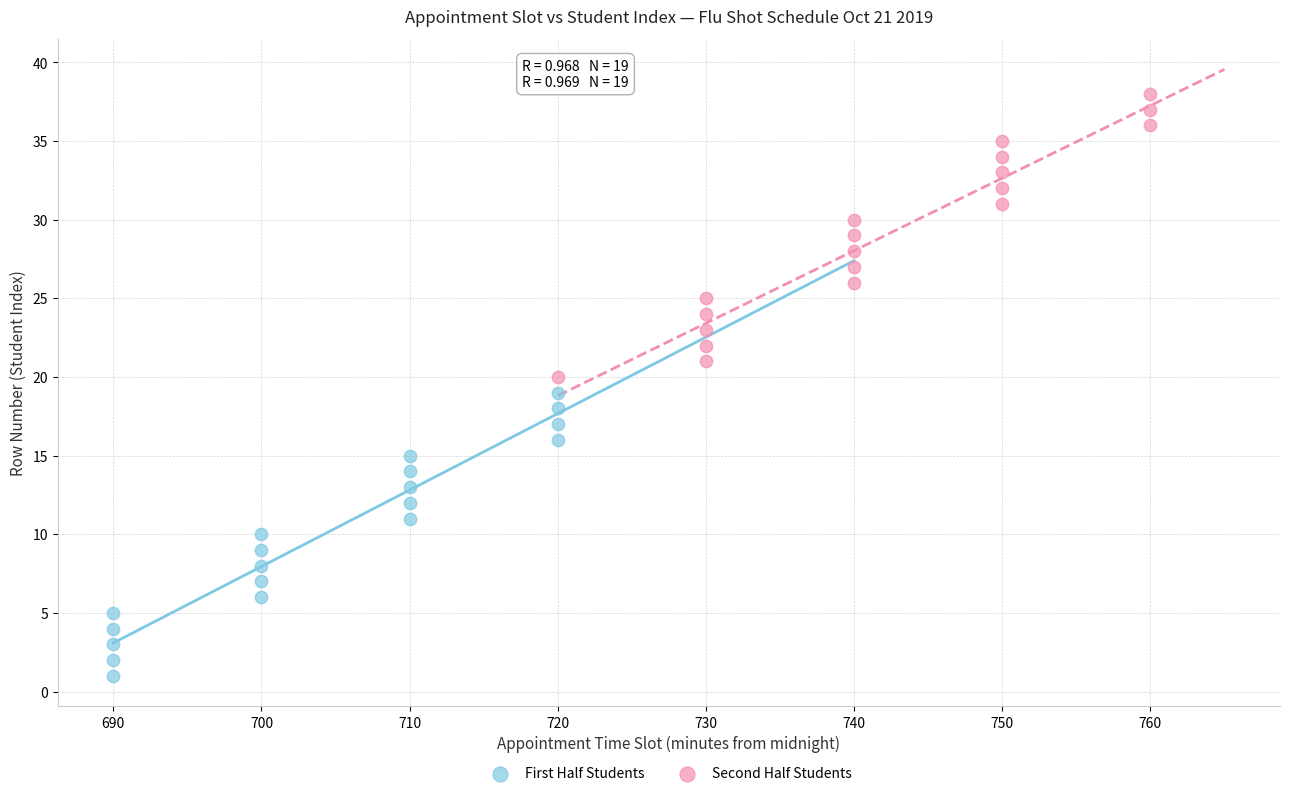

Which series contains the highest Y value?

Second Half Students